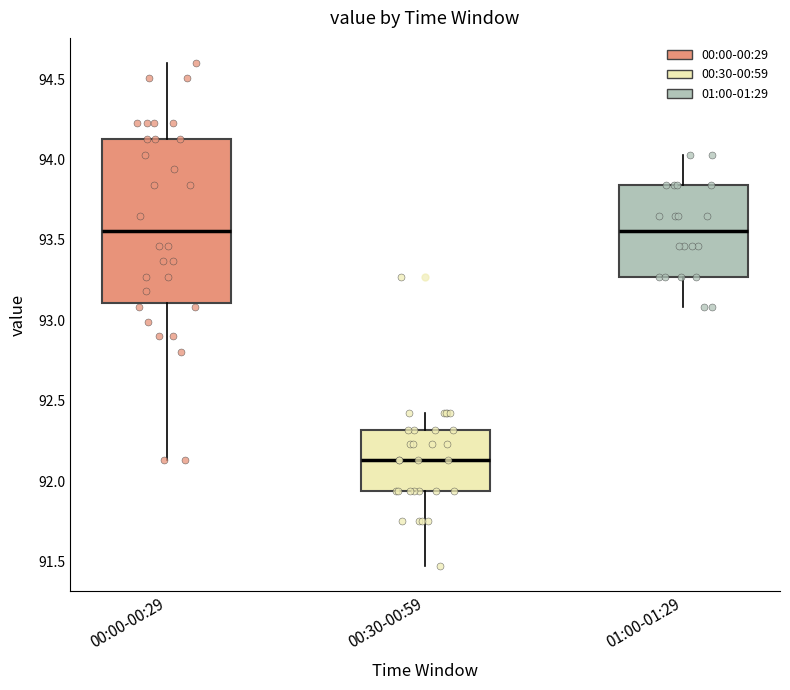

Where does the median line of the box for 01:00-01:29 sit on the y-axis? The values are not printed on the chart, so give them approximately, as read against the axis.

93.55